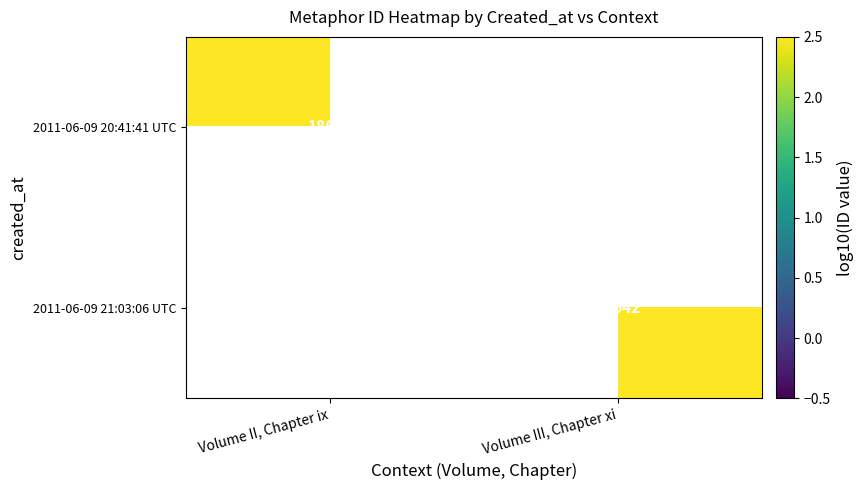

Is the value of 2011-06-09 21:03:06 UTC at Volume III, Chapter xi greater than the value of 2011-06-09 20:41:41 UTC at Volume III, Chapter xi?

No